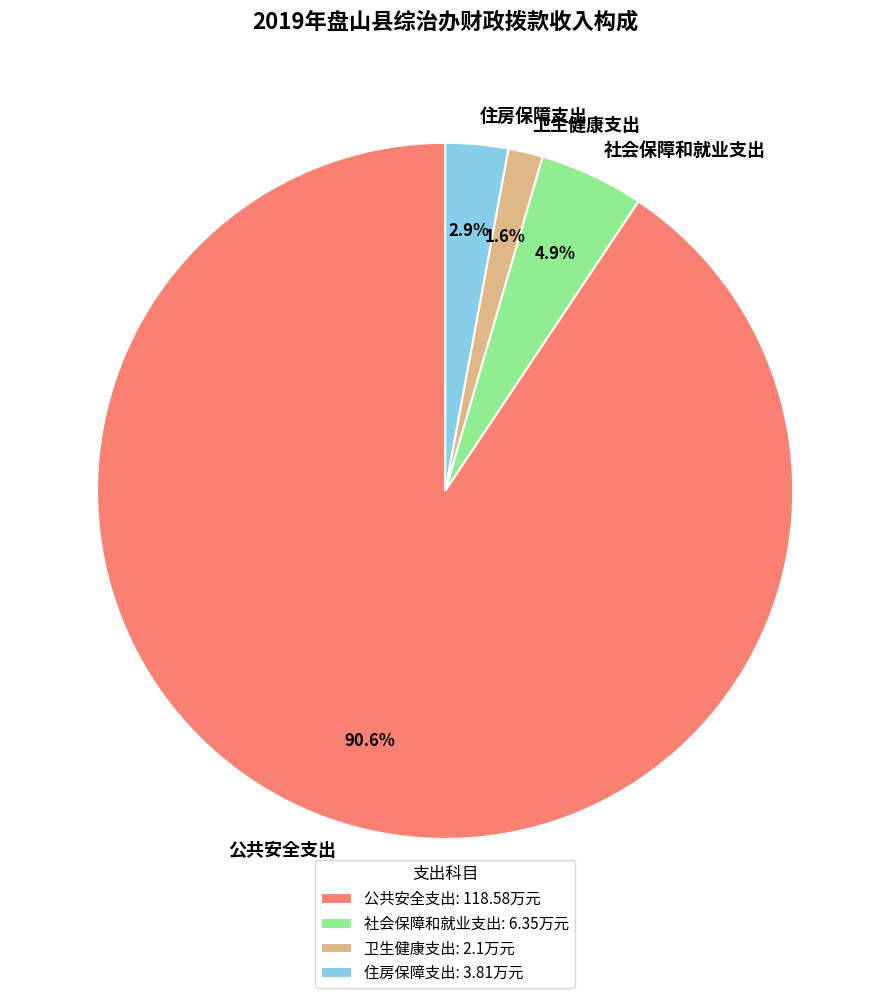

Count the number of slices in the pie.

4